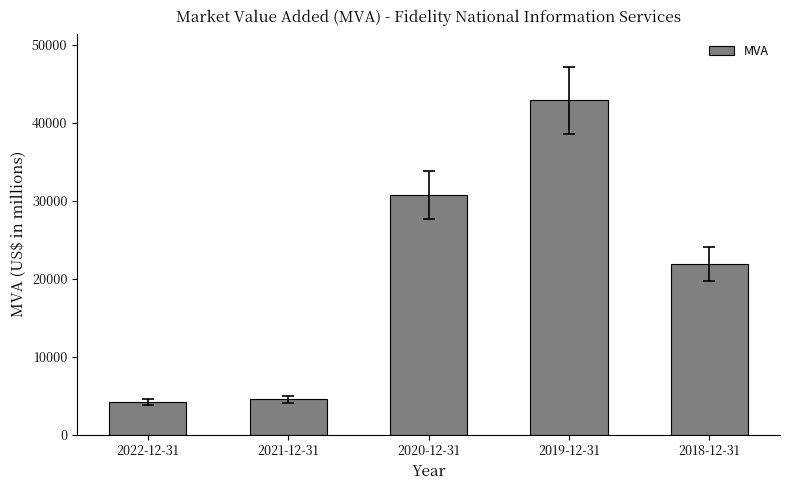

What is the difference between the maximum and minimum values?

38686